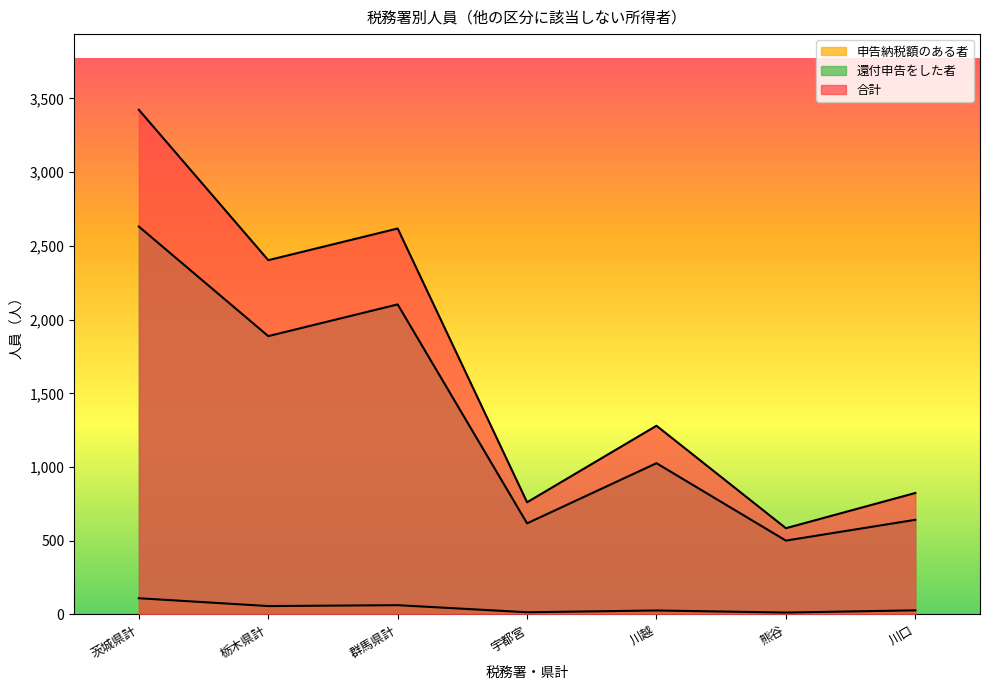

What is the difference between the maximum and minimum values in the 申告納税額のある者 series?

97